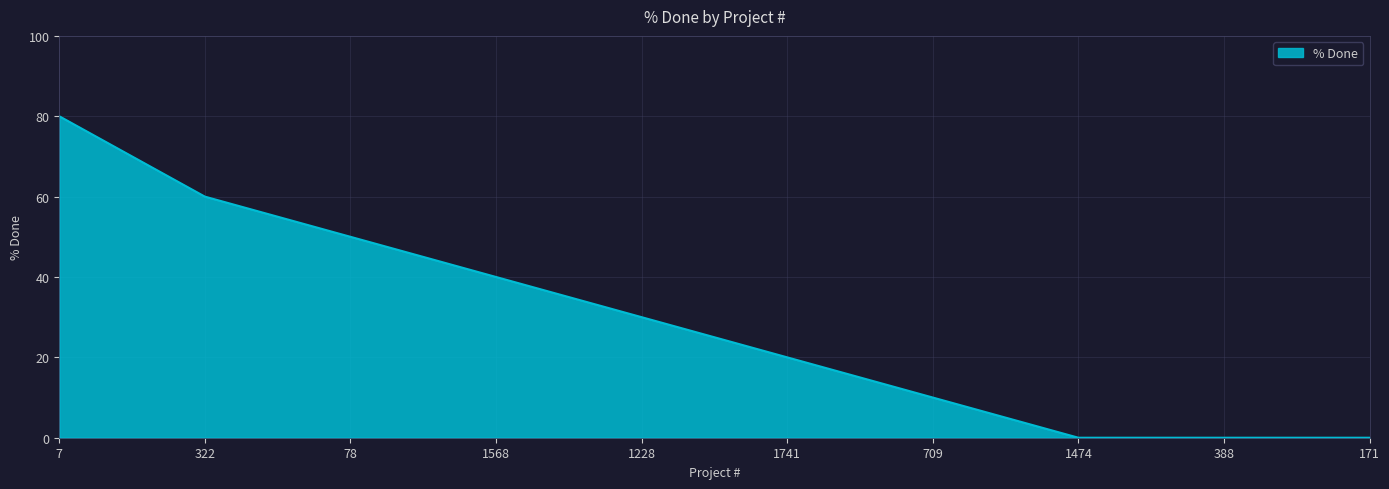

What is the greatest value displayed?

80